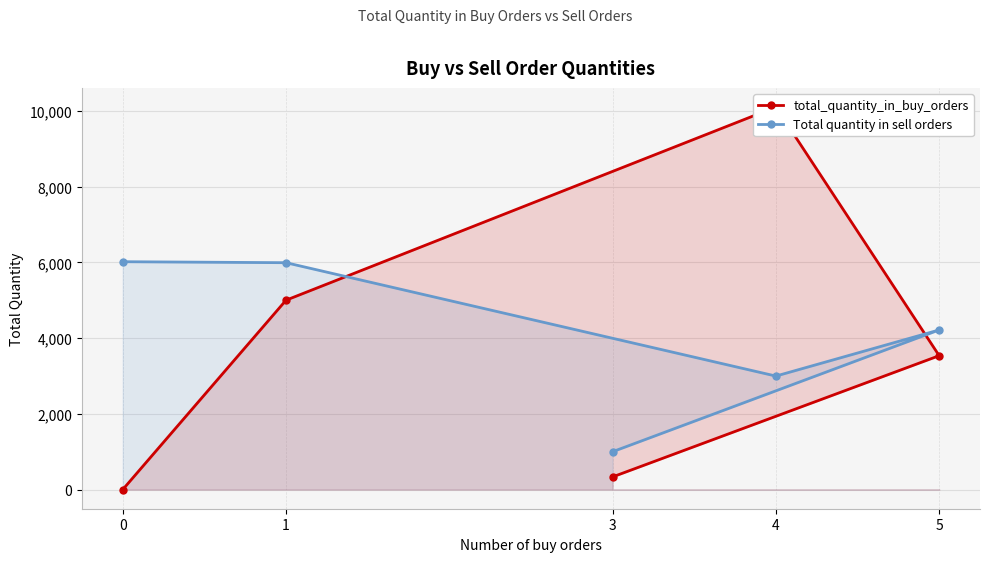

Reading left to right, extract all data points from this chart.

total_quantity_in_buy_orders: 3=335	5=3535	4=10100	1=5000	0=0
Total quantity in sell orders: 3=1000	5=4215	4=2997	1=5990	0=6016